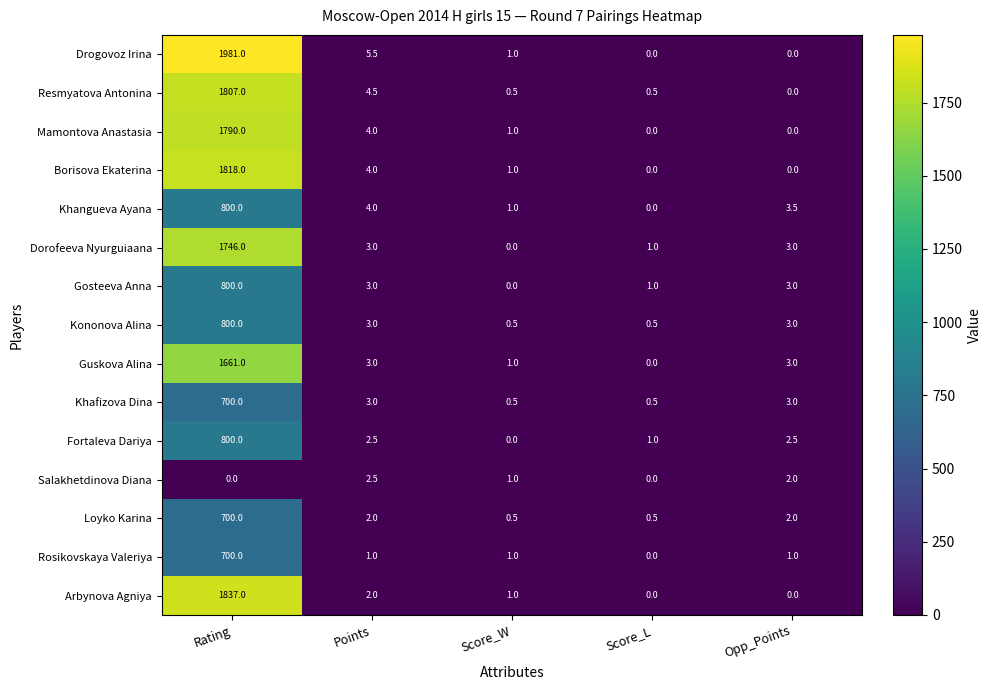

What is the difference between the highest and lowest values at Rating?

1981.0